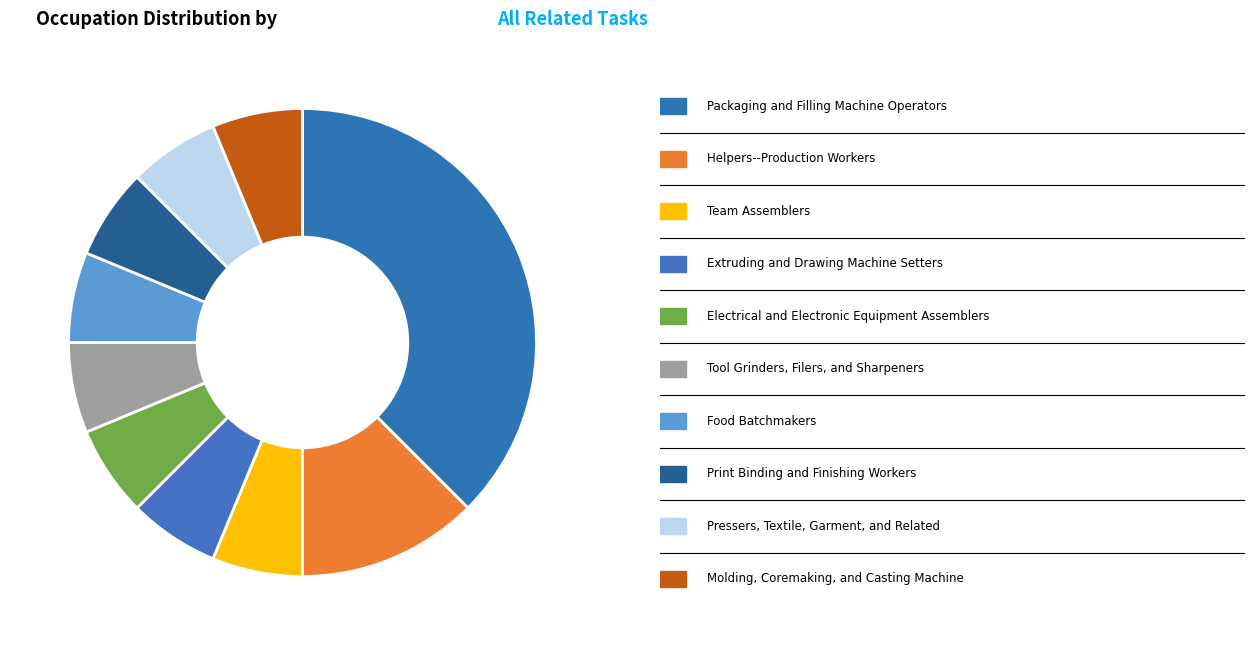

What is the smallest slice in the pie chart?

Team Assemblers